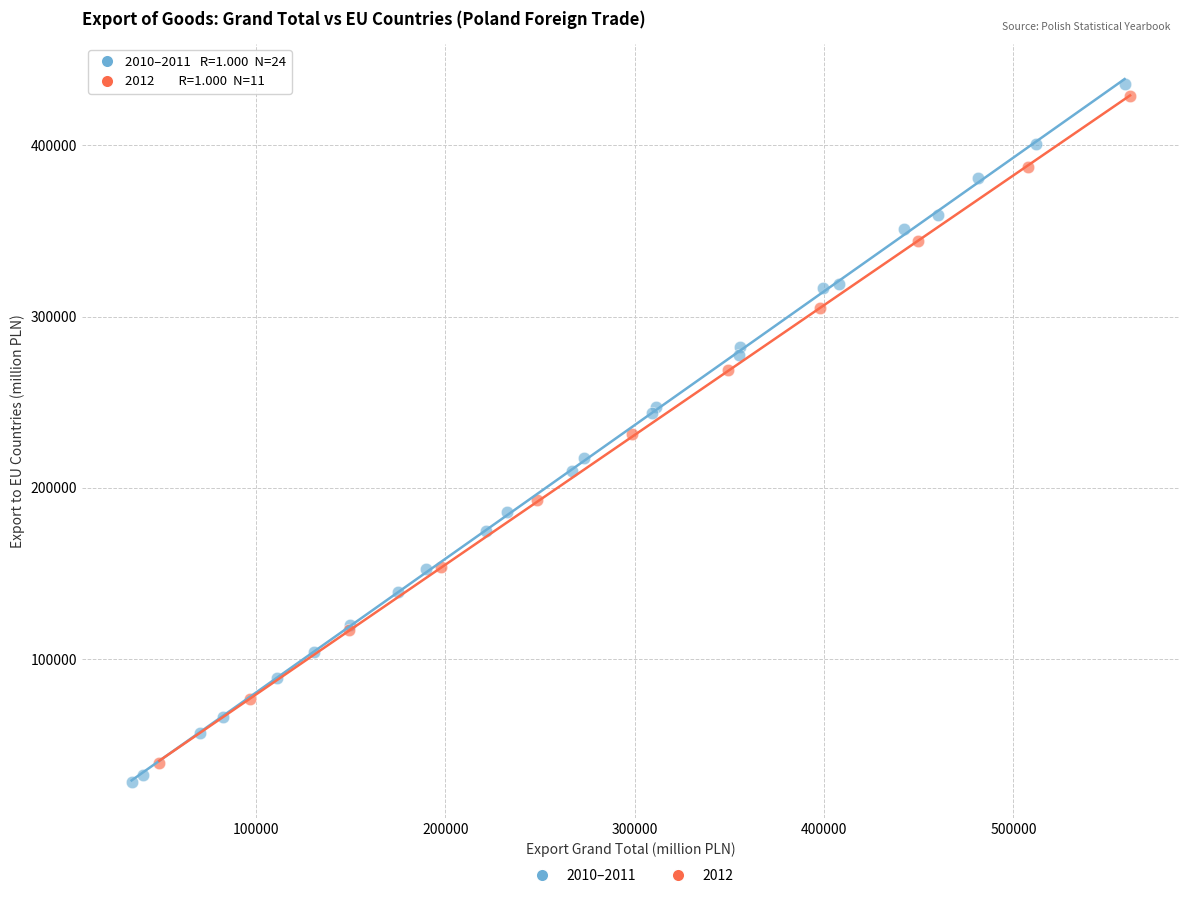

Which series has the largest Y range (max minus min)?

2010–2011